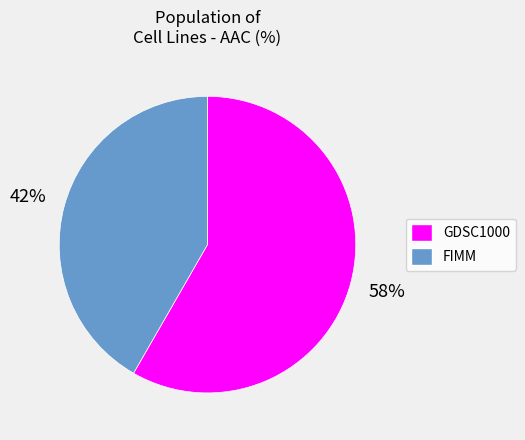

Which category has the smallest portion of the pie?

FIMM